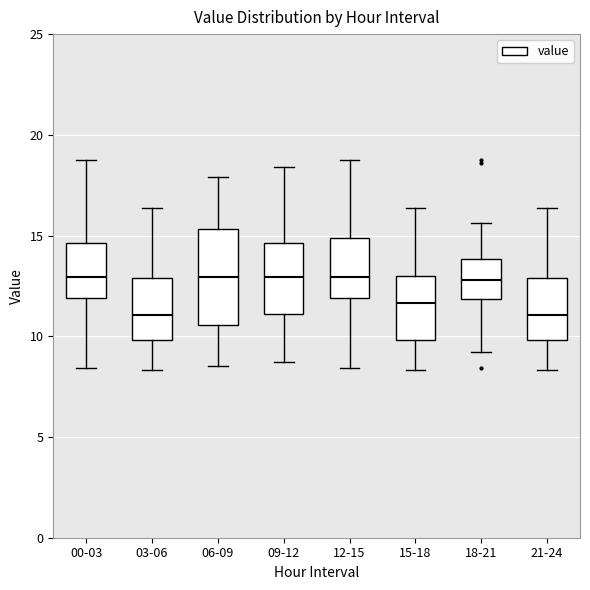

Reading left to right, transcribe this box plot: for each box, give where its median line is, the range the box spans, and where its two whiskers end, as read against the y-axis. The values are not printed on the chart, so give them approximately, as read against the axis.

00-03: median 13.0, box 12.0 to 14.5, whiskers 8.5 to 19.0
03-06: median 11.0, box 10.0 to 13.0, whiskers 8.5 to 16.5
06-09: median 13.0, box 10.5 to 15.5, whiskers 8.5 to 18.0
09-12: median 13.0, box 11.0 to 14.5, whiskers 8.5 to 18.5
12-15: median 13.0, box 12.0 to 15.0, whiskers 8.5 to 19.0
15-18: median 11.5, box 10.0 to 13.0, whiskers 8.5 to 16.5
18-21: median 13.0, box 12.0 to 14.0, whiskers 9.0 to 15.5
21-24: median 11.0, box 10.0 to 13.0, whiskers 8.5 to 16.5